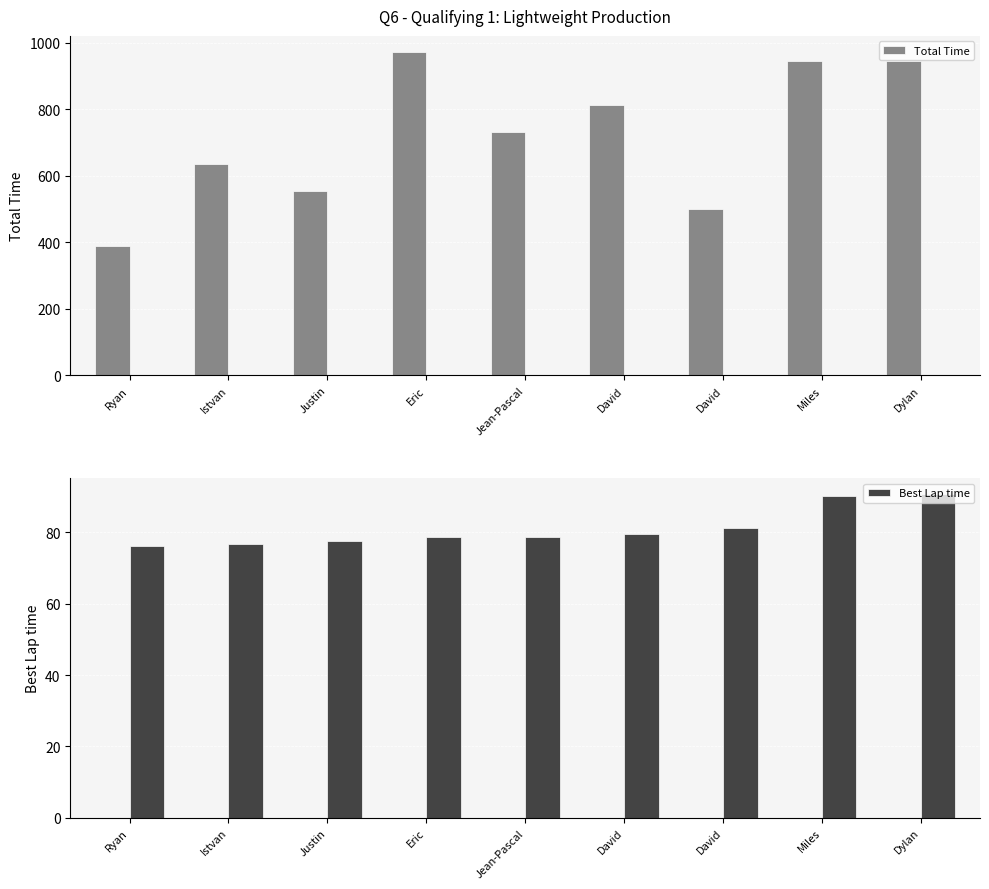

True or false: Best Lap time has a value of 116.5 at Jean-Pascal.

False